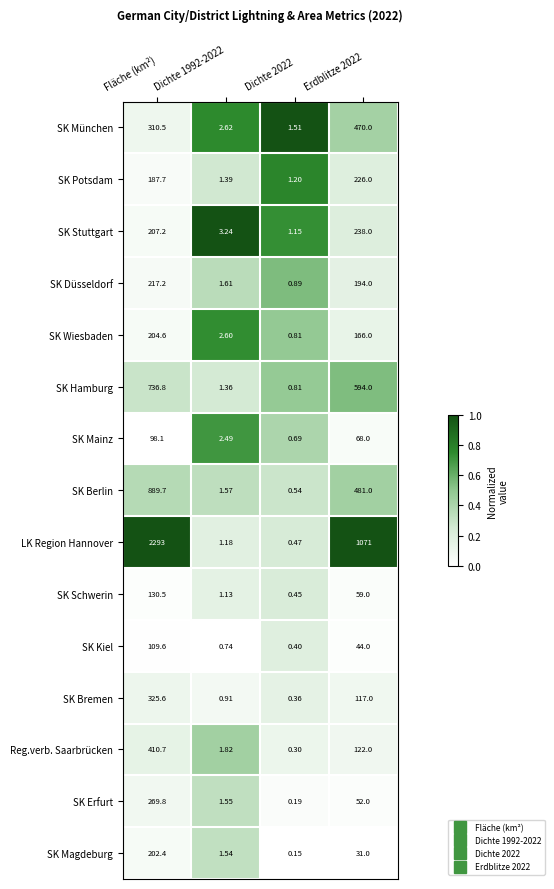

At which category is the sum across all series the highest?

Fläche (km²)